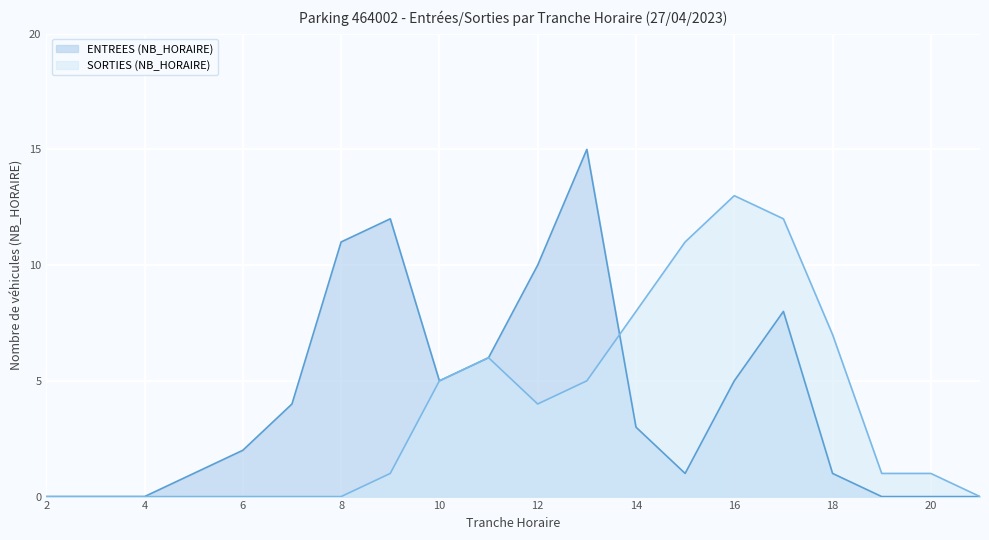

Which category has the lowest value across all series?

2